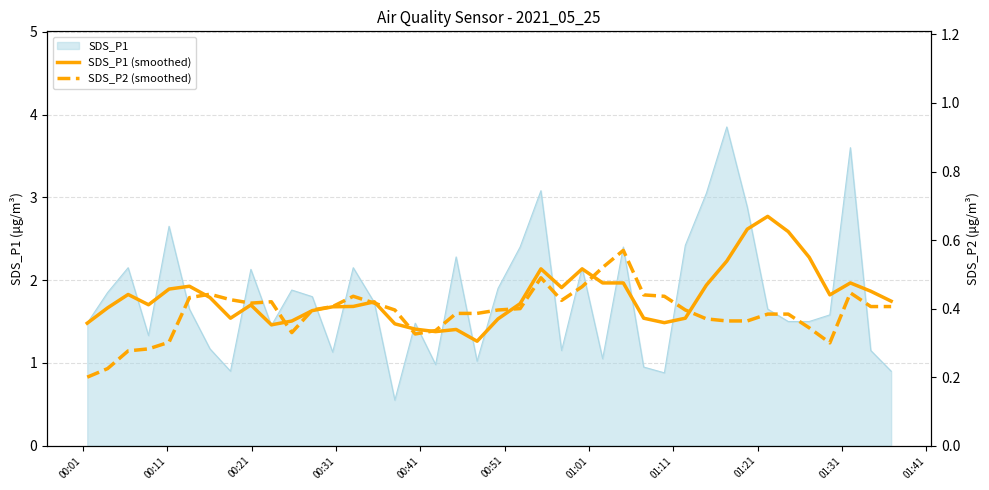

Does the chart have visible grid lines?

Yes